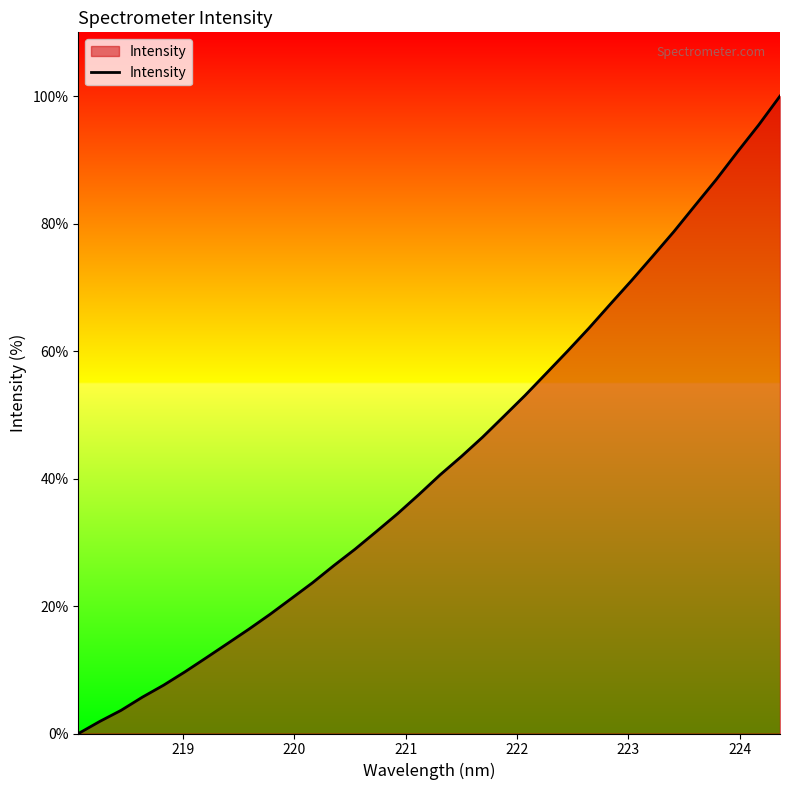

What is the difference between the maximum and minimum values?

100.0